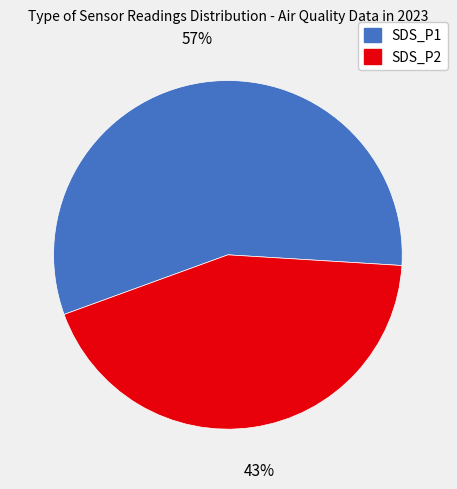

Do SDS_P2 and SDS_P1 together represent more than half of the pie?

Yes